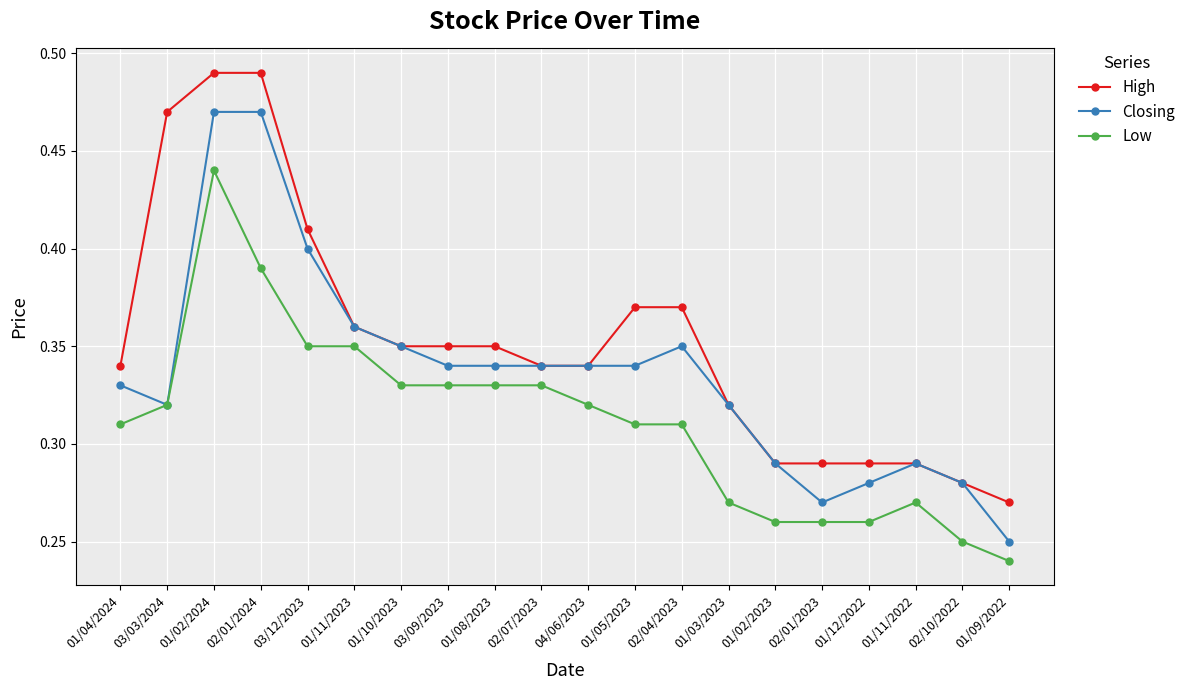

Rank the series by their average value, from highest to lowest.

High, Closing, Low